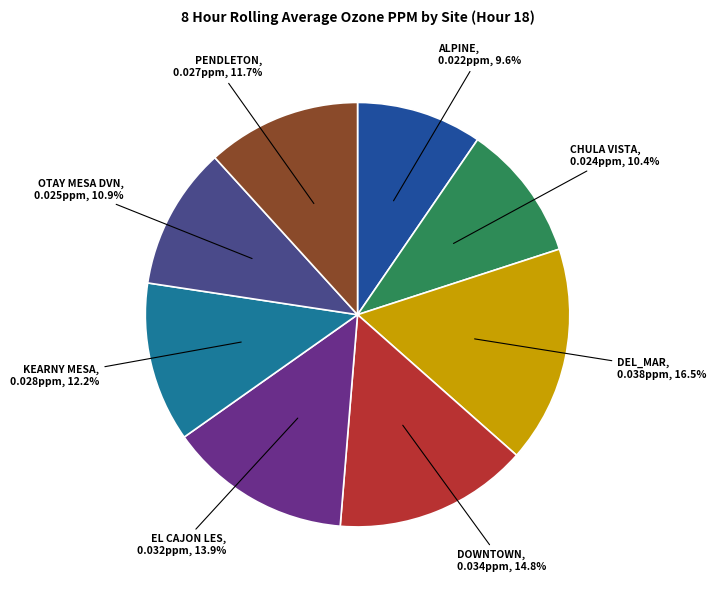

Is OTAY MESA DVN the majority of the pie?

No